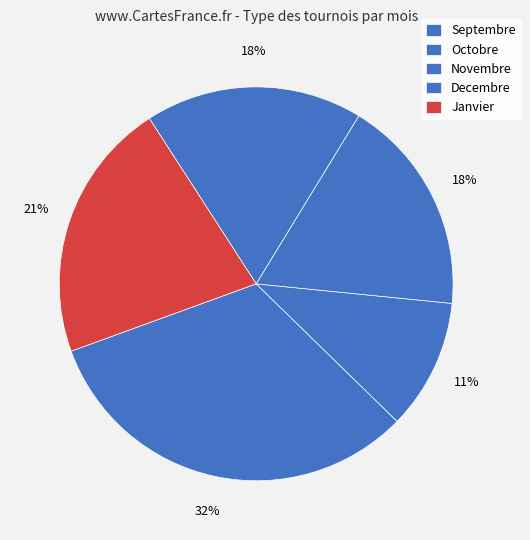

How many slices are in this pie chart?

5